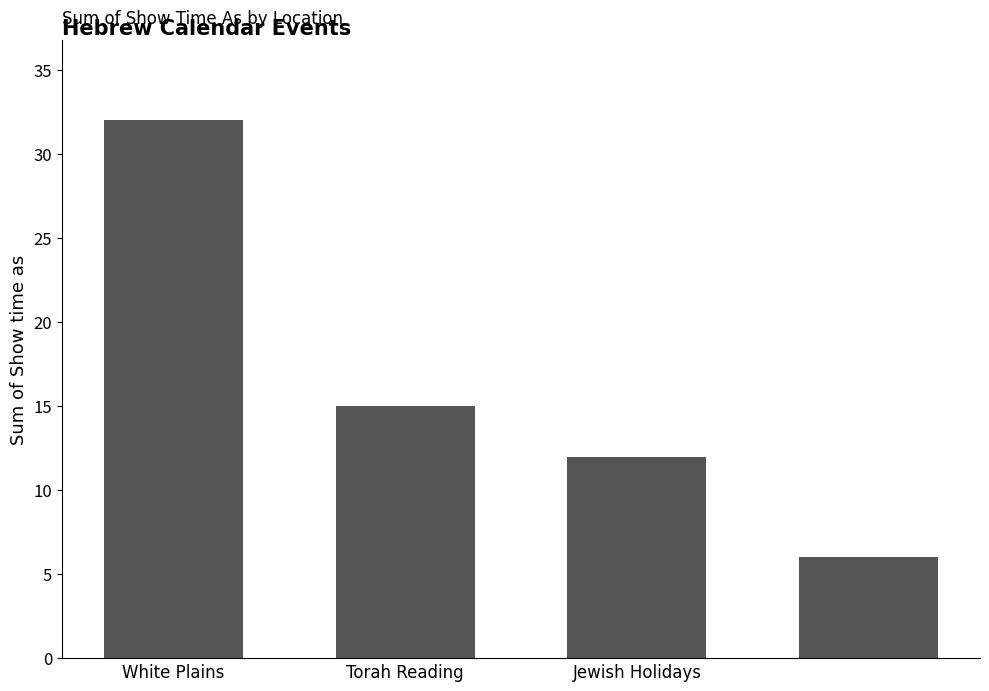

How many data points does each series have?

4